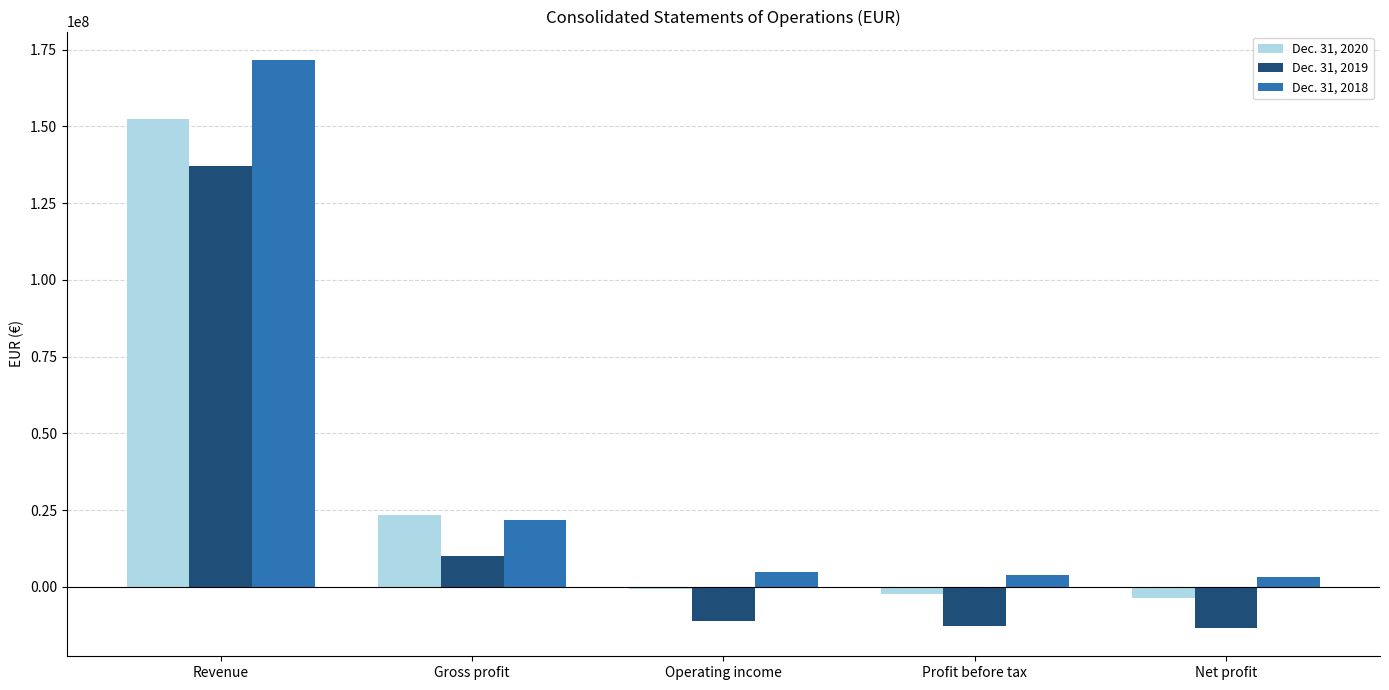

What is the maximum value for Dec. 31, 2020?

152590315